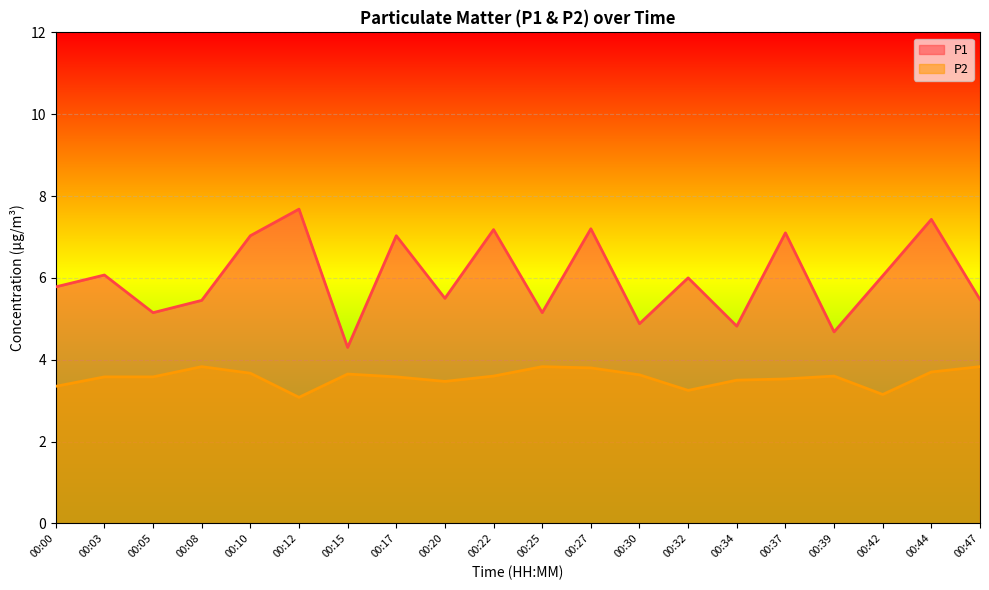

What is the sum of all P2 values?

71.2